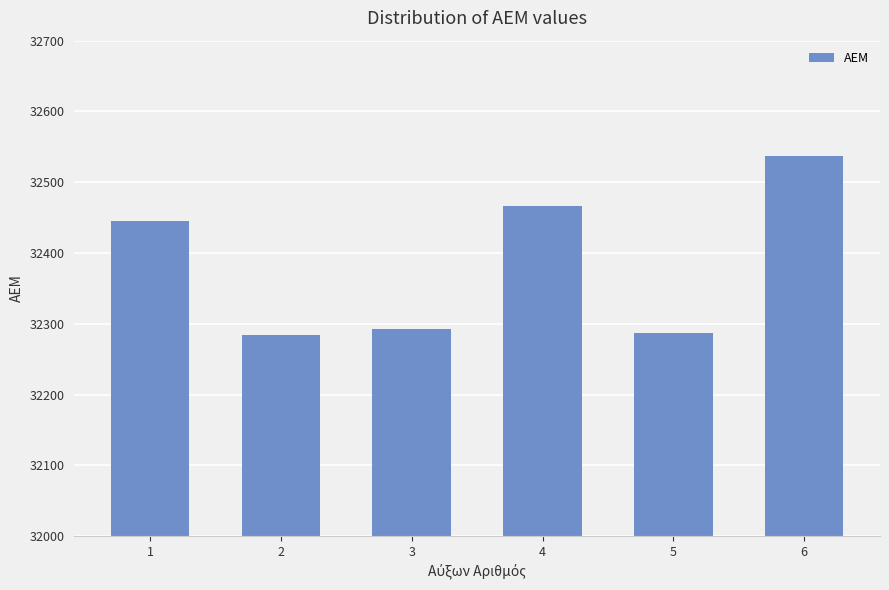

What is the difference between the values at 4 and 1?

21